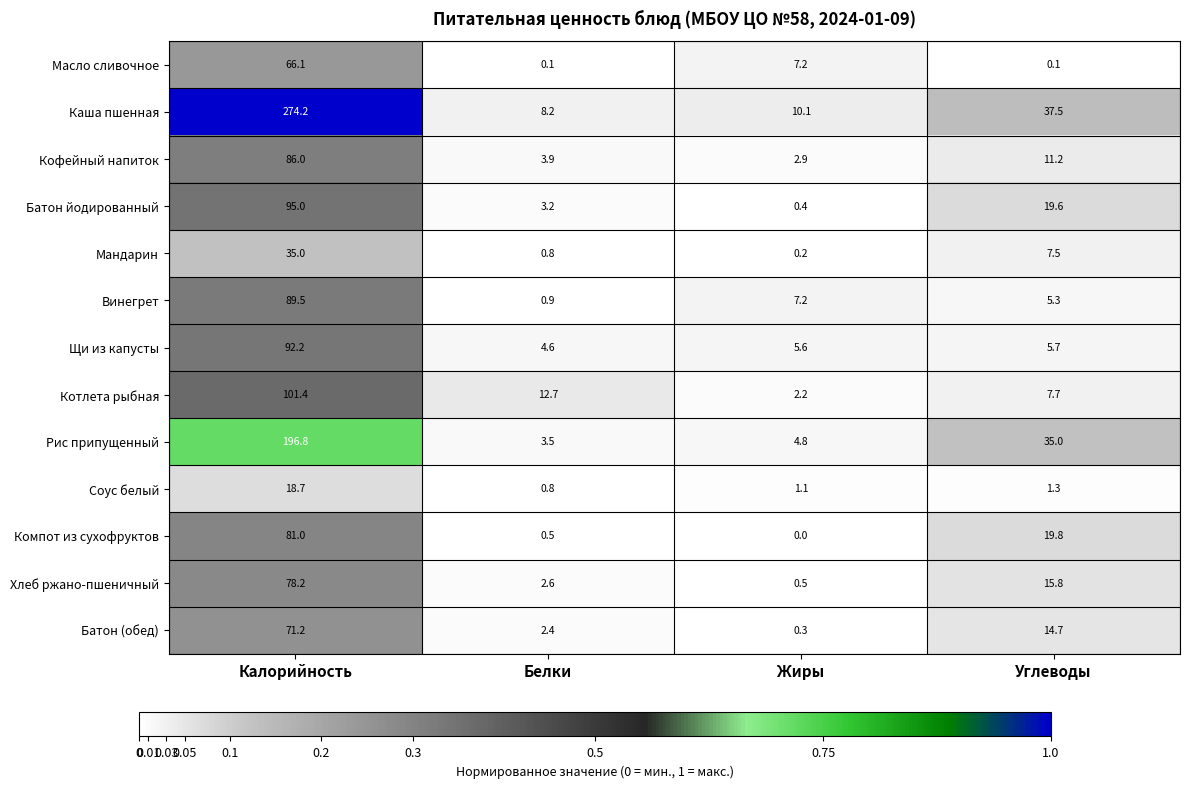

What is the sum of the Рис припущенный values at Жиры and Белки?

8.3